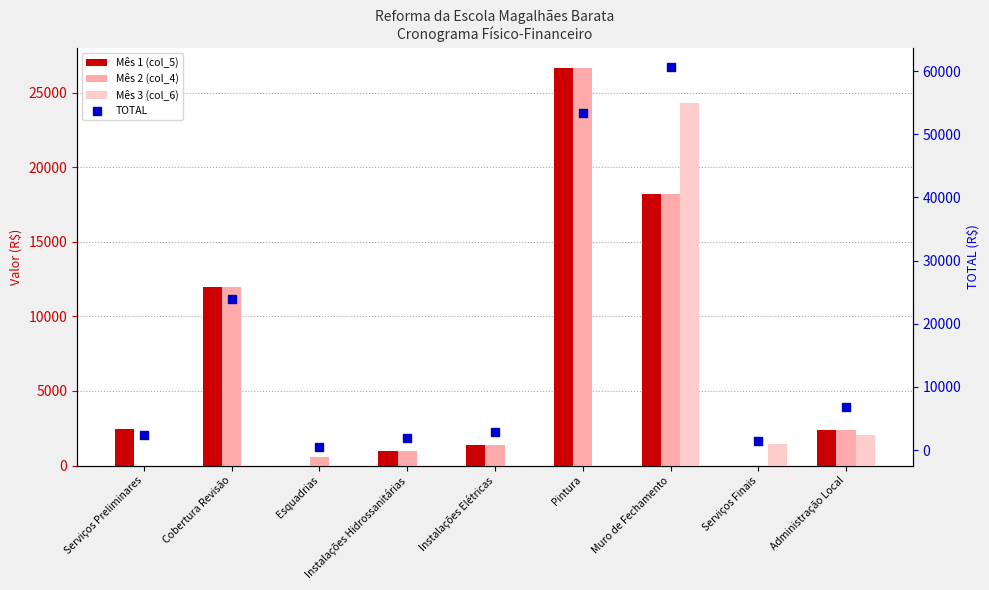

What is the total value across all series at Muro de Fechamento?

121453.7